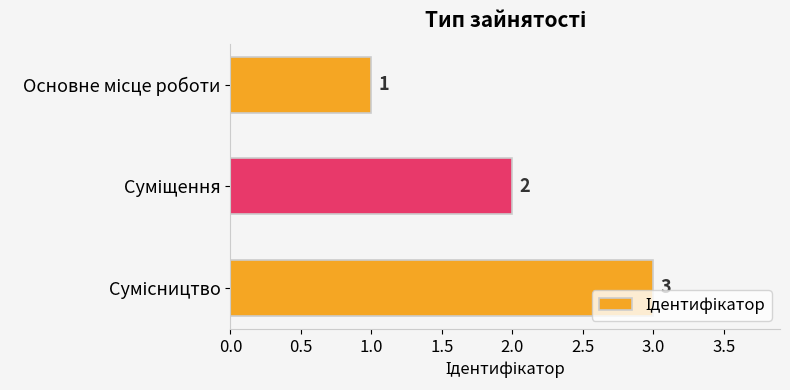

What is the greatest value displayed?

3